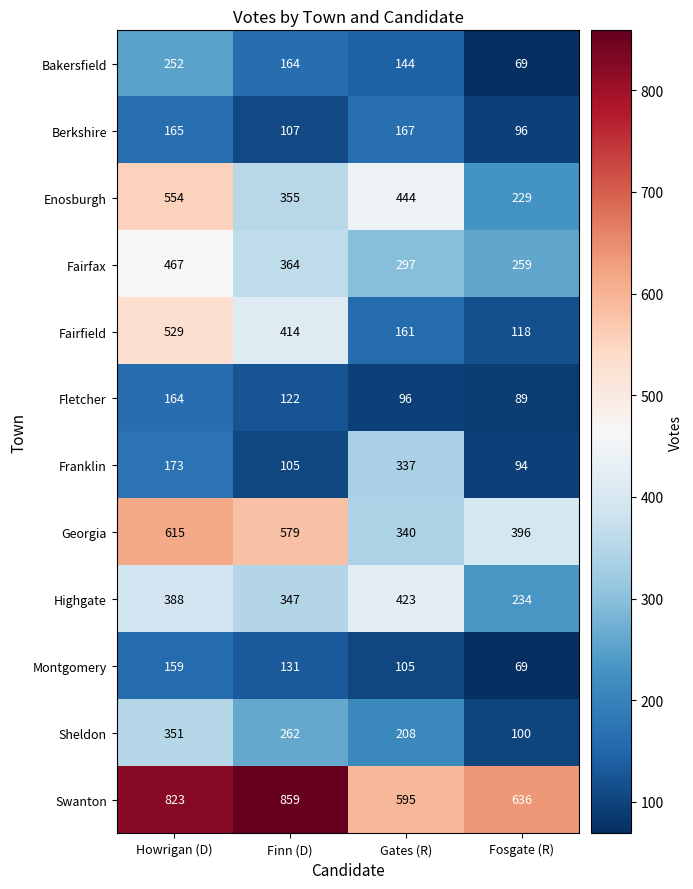

What is the difference between the maximum and minimum values in the Bakersfield series?

183